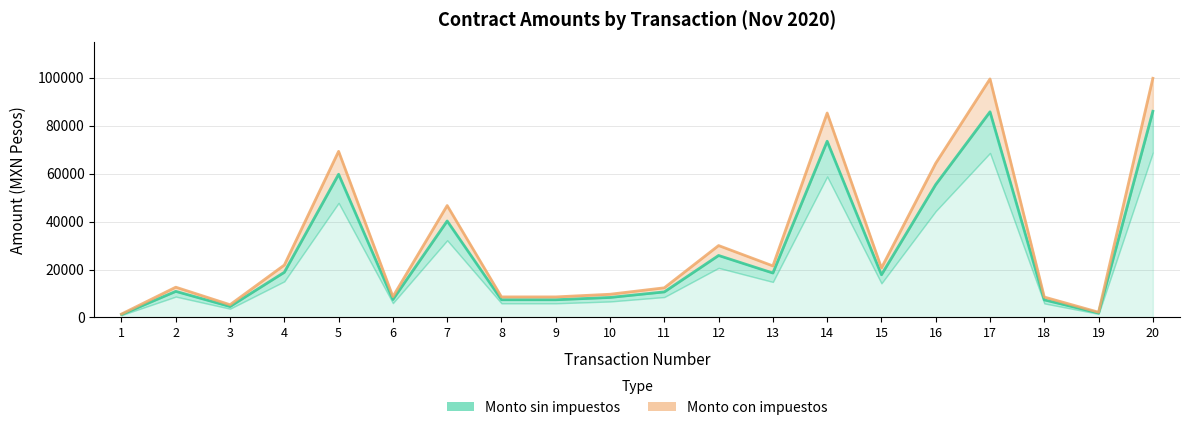

Which series has the widest spread of values?

Monto con impuestos